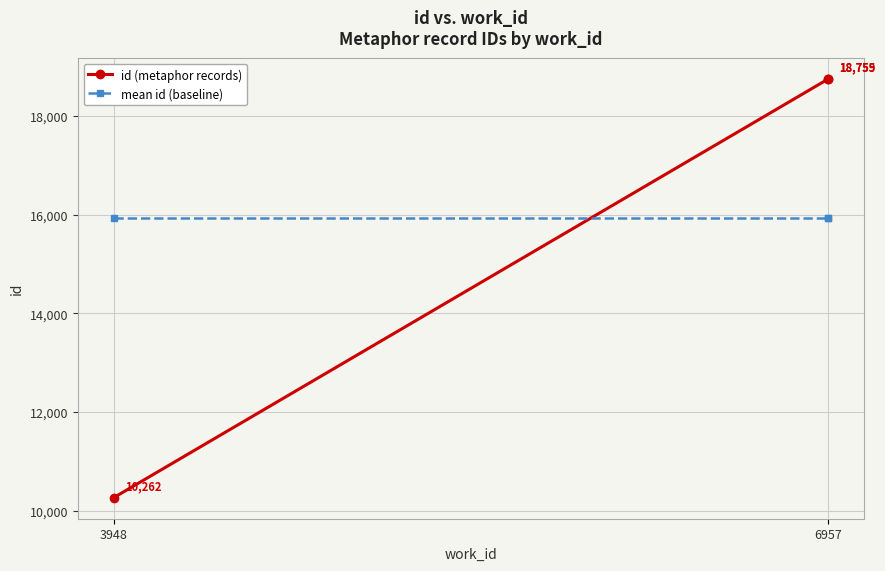

What are all the series names shown in the legend?

id (metaphor records), mean id (baseline)